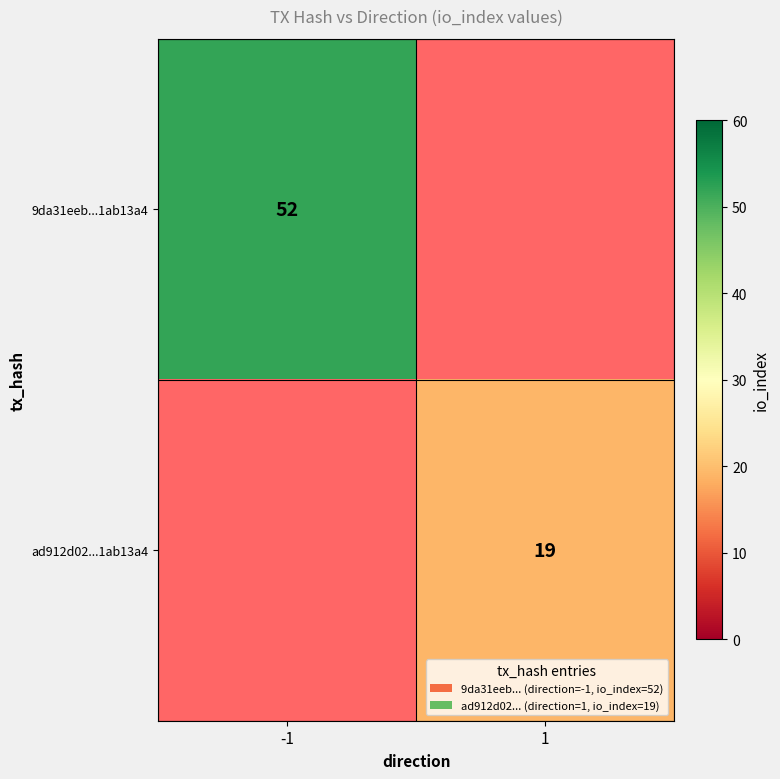

Count the number of categories in the chart.

2